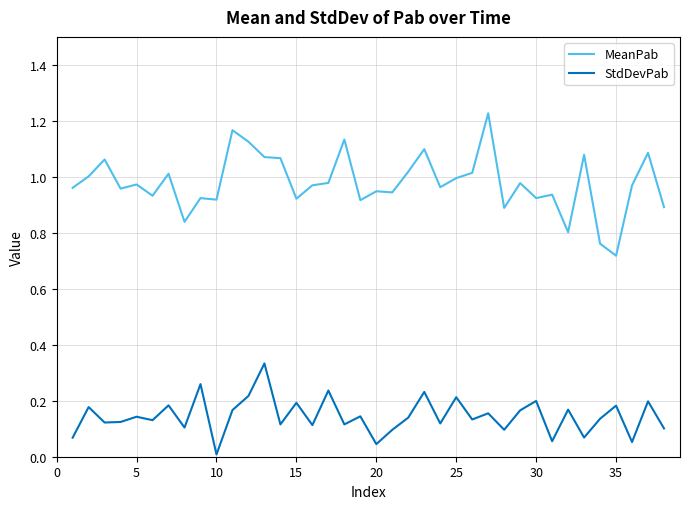

Which series has the widest spread of values?

MeanPab